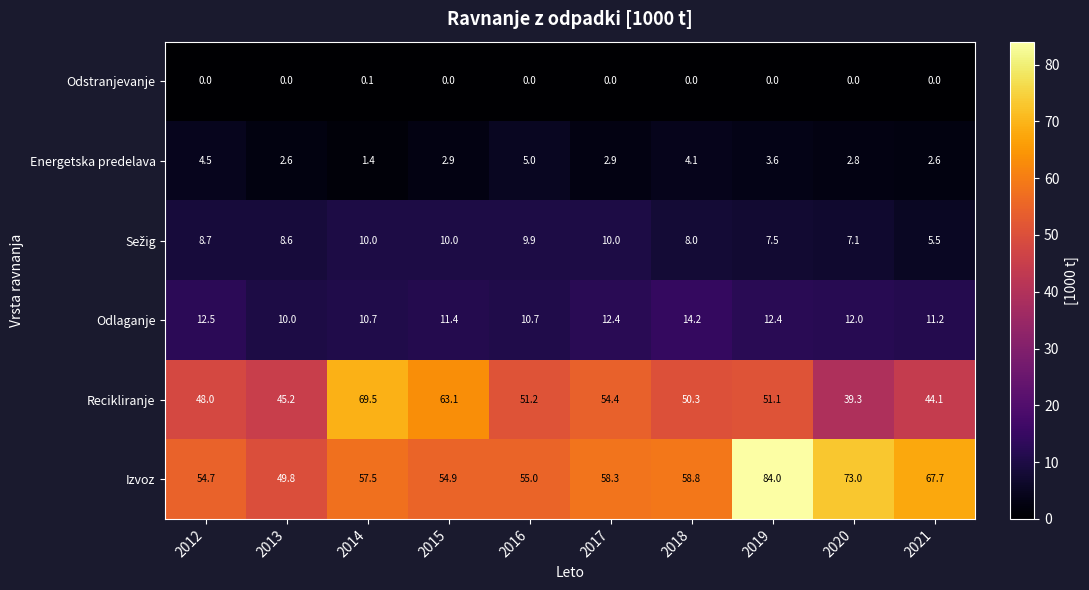

What is the difference between the Energetska predelava values at 2014 and 2020?

1.4